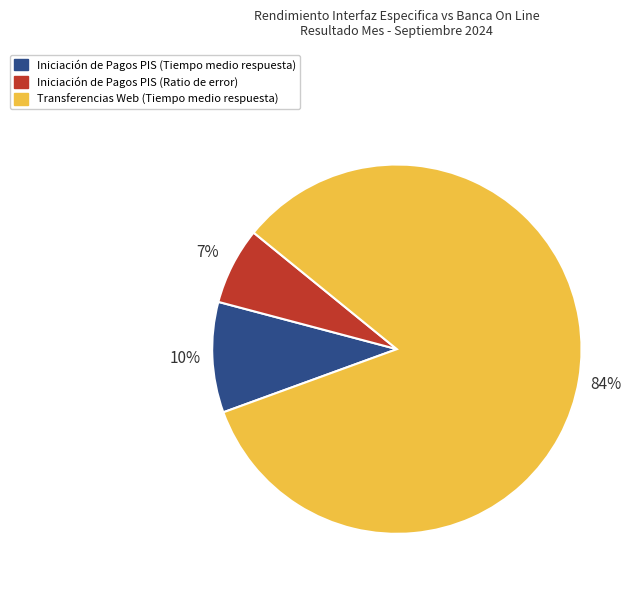

Is there a majority slice in this chart?

Yes